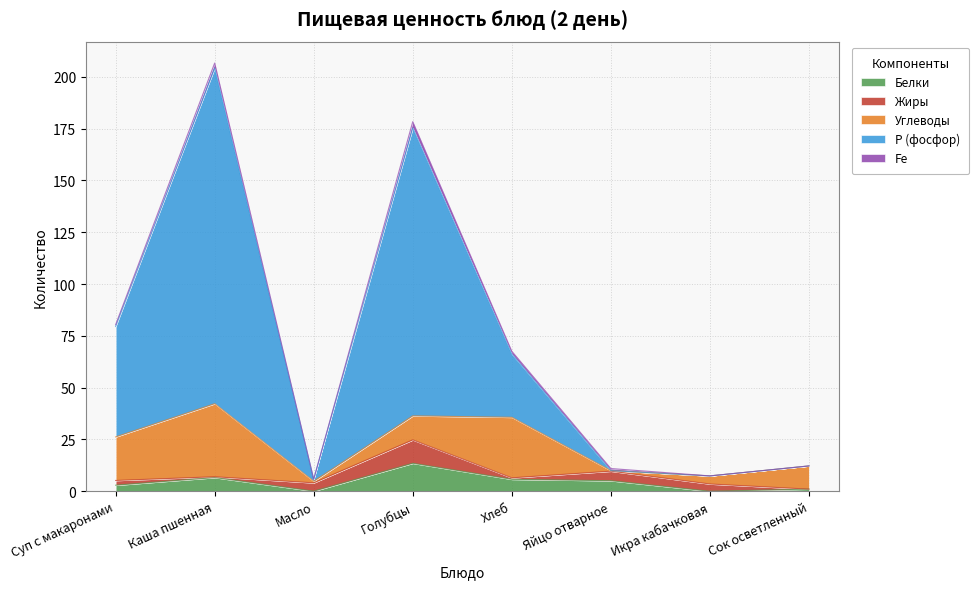

What is the difference between the Жиры values at Яйцо отварное and Суп с макаронами?

2.3